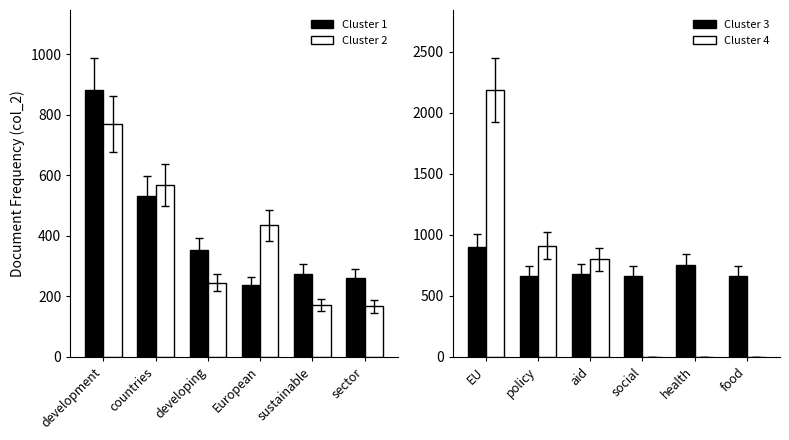

What is the minimum value for Cluster 3?

662